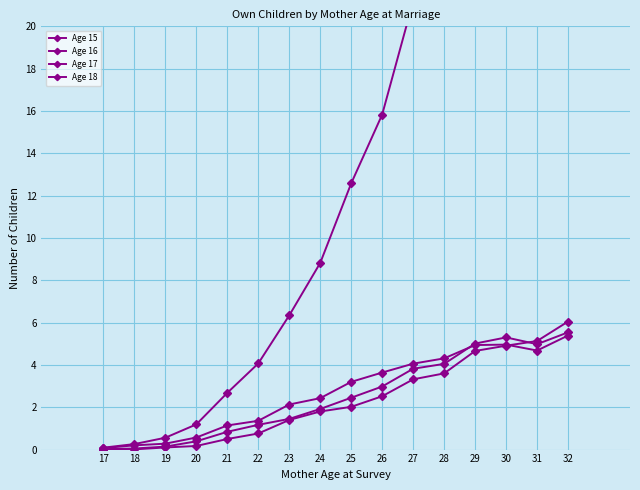

What is the difference between the second highest and second lowest values in the Age 15 series?

42.1